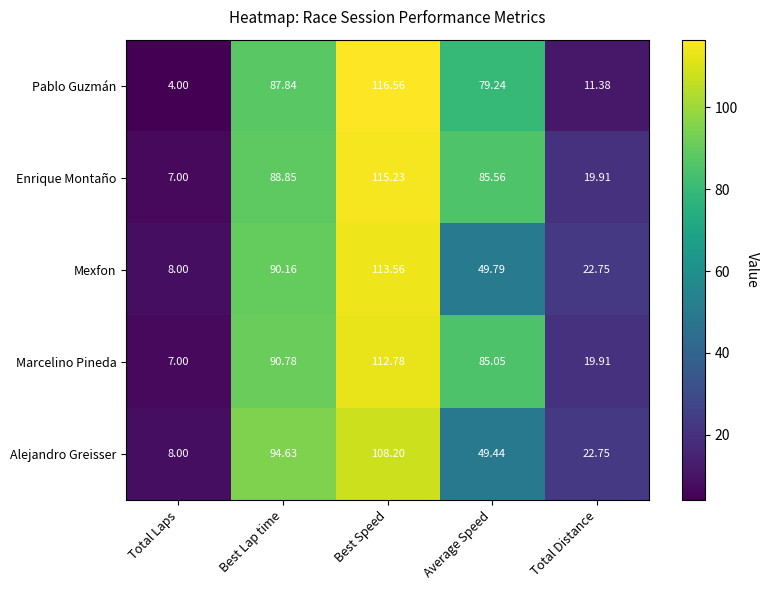

Which category has the highest value across all series?

Best Speed